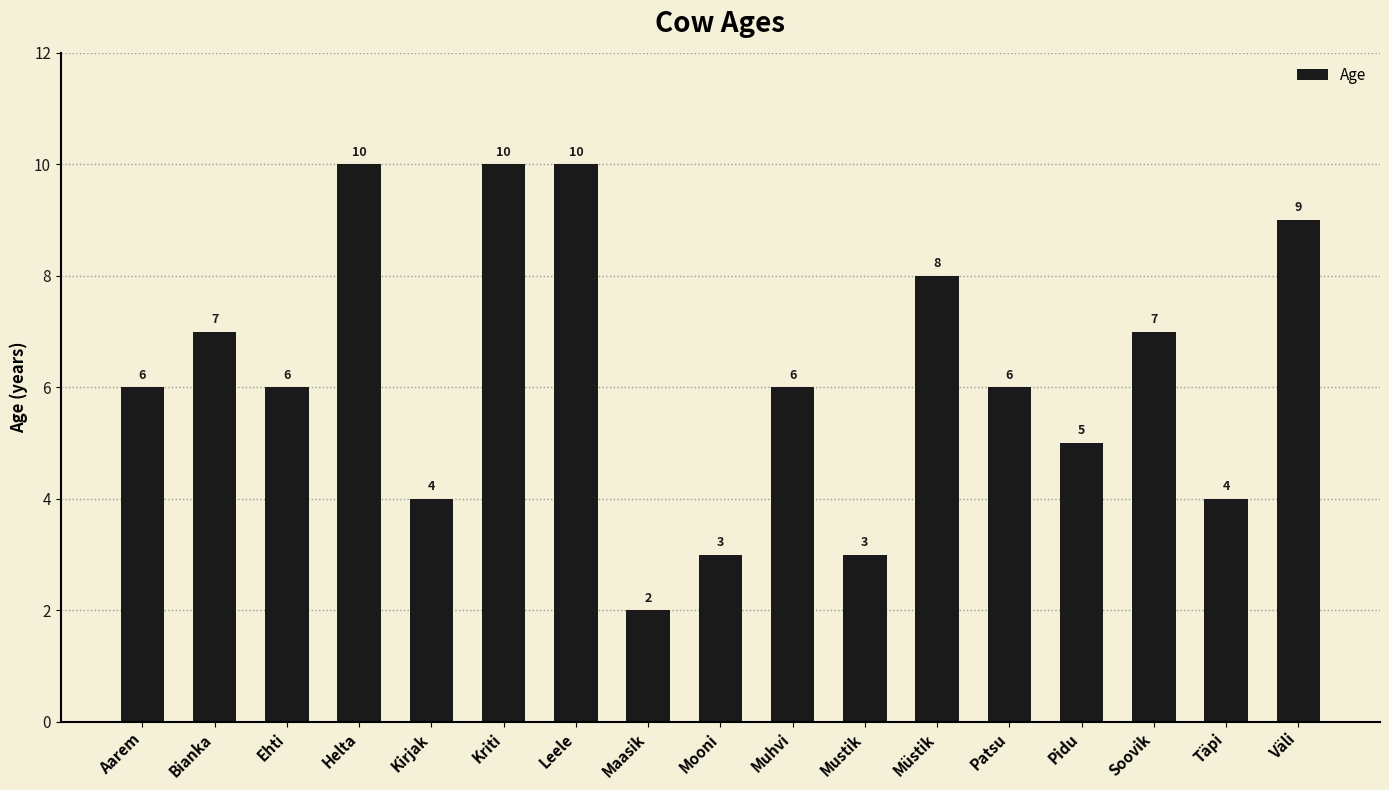

Read the value at Leele.

10